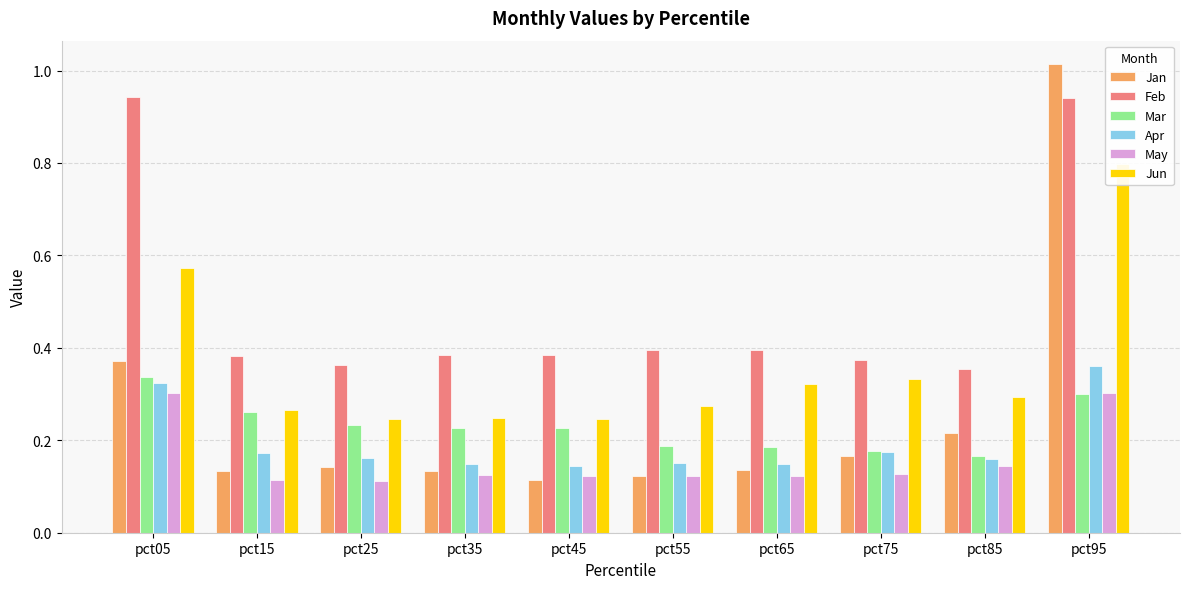

At how many categories does at least one series exceed 0?

10